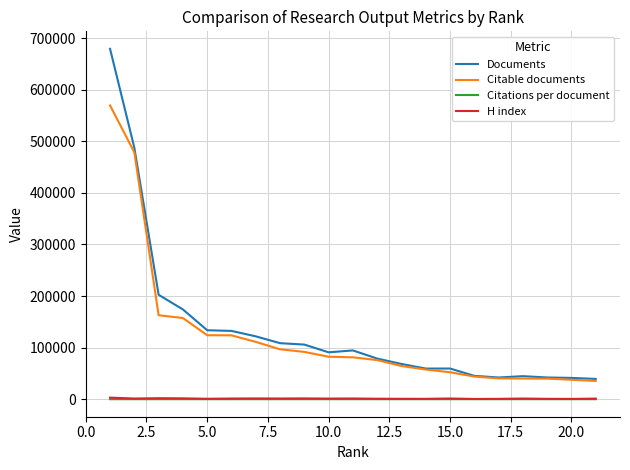

True or false: Citations per document and Documents intersect in this chart.

False